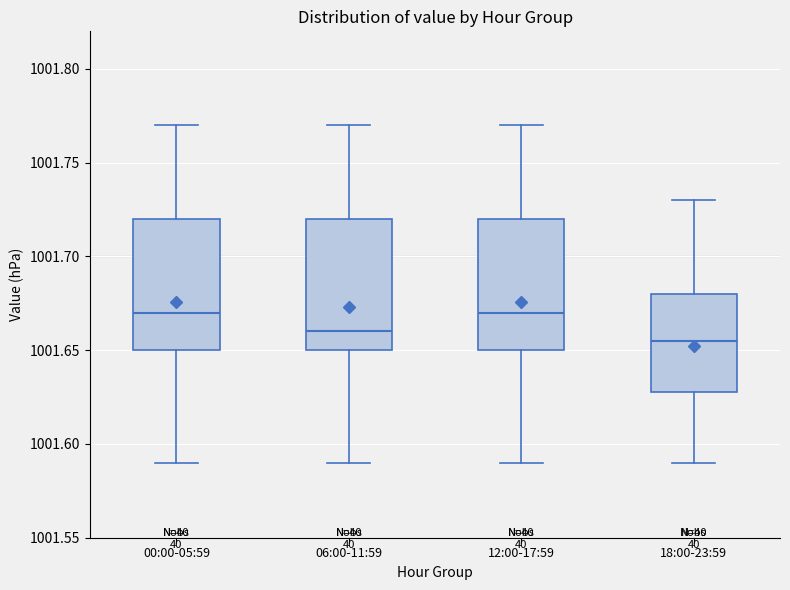

Reading left to right, read every box against the y-axis: the position of its median line, the range the box covers, and the ends of its whiskers. The values are not printed on the chart, so give them approximately, as read against the axis.

00:00-05:59: median 1001.670, box 1001.650 to 1001.720, whiskers 1001.590 to 1001.770
06:00-11:59: median 1001.660, box 1001.650 to 1001.720, whiskers 1001.590 to 1001.770
12:00-17:59: median 1001.670, box 1001.650 to 1001.720, whiskers 1001.590 to 1001.770
18:00-23:59: median 1001.655, box 1001.630 to 1001.680, whiskers 1001.590 to 1001.730